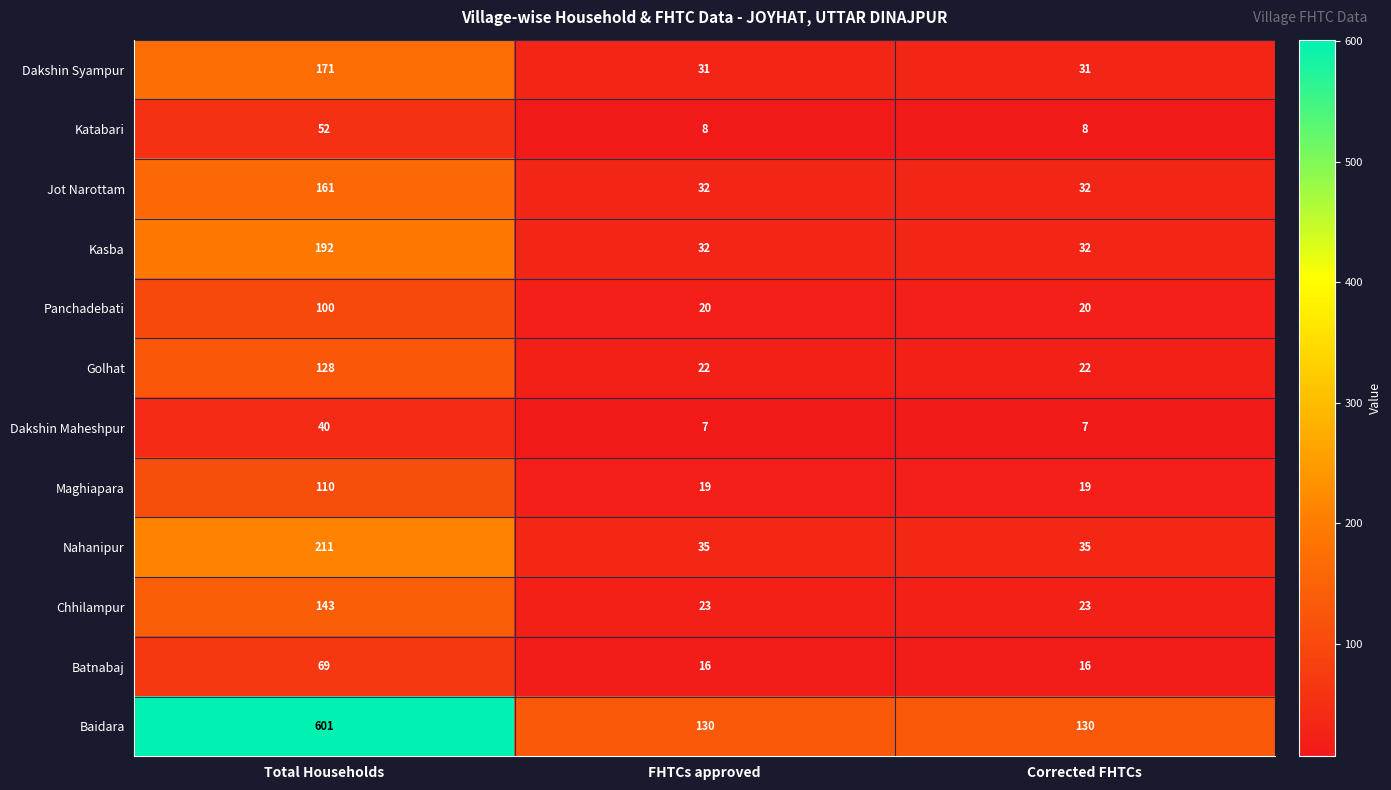

What is the smallest value displayed?

7